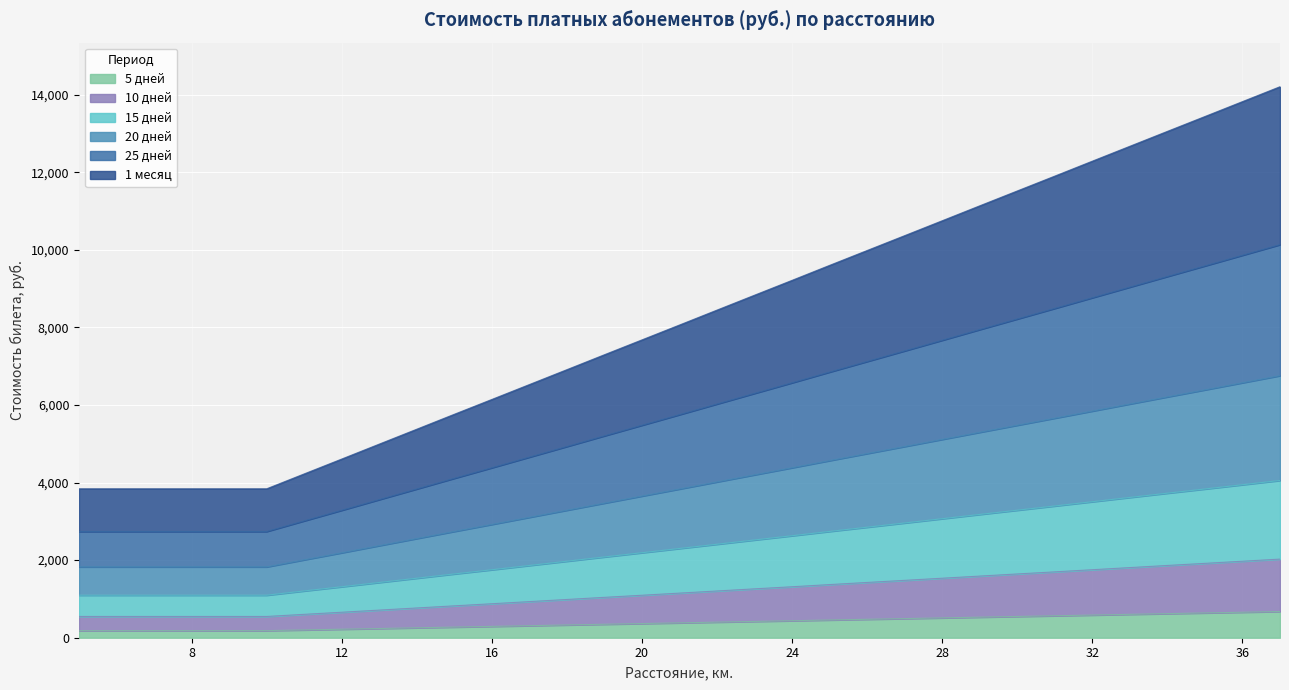

What is the smallest value displayed?

183